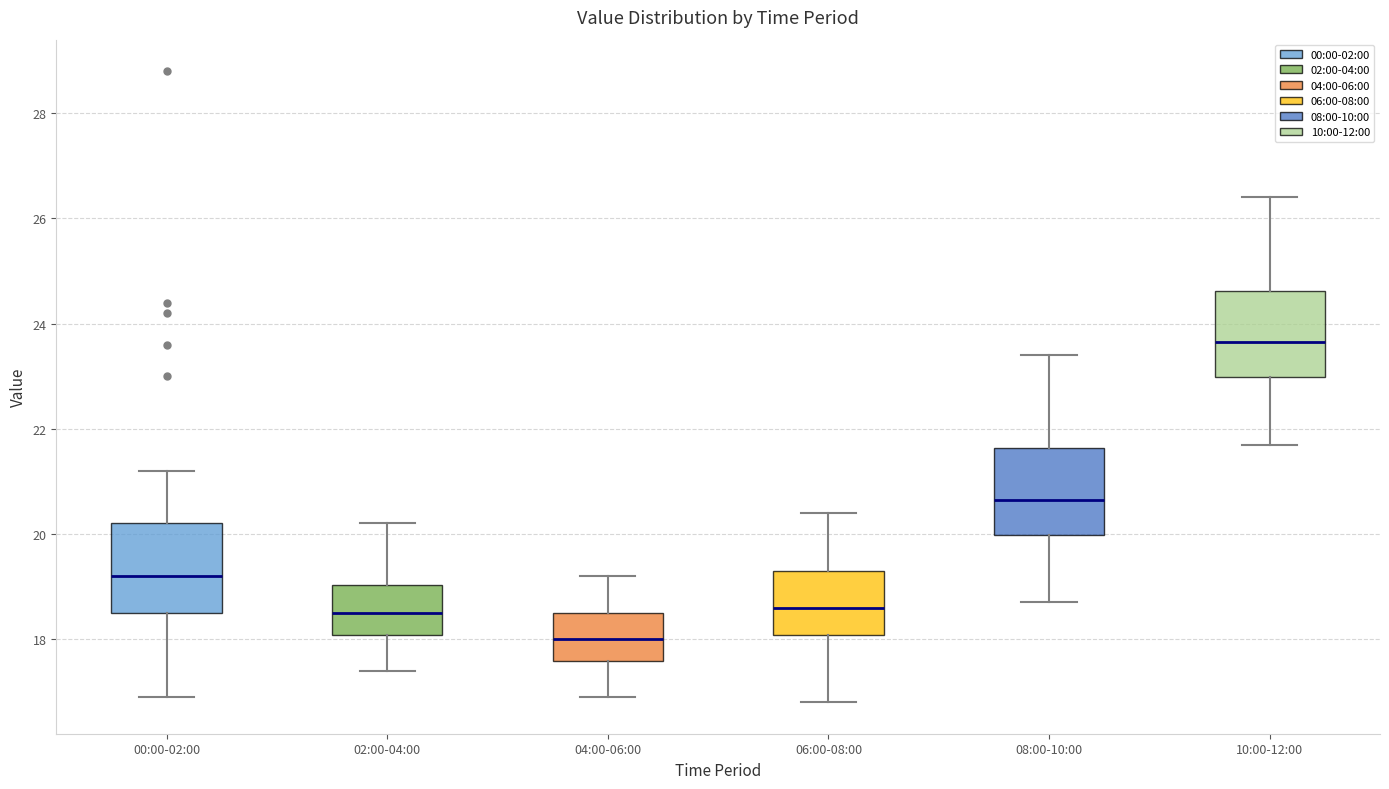

Reading left to right, transcribe this box plot: for each box, give where its median line is, the range the box spans, and where its two whiskers end, as read against the y-axis. The values are not printed on the chart, so give them approximately, as read against the axis.

00:00-02:00: median 19.2, box 18.6 to 20.2, whiskers 17.0 to 21.2
02:00-04:00: median 18.6, box 18.0 to 19.0, whiskers 17.4 to 20.2
04:00-06:00: median 18.0, box 17.6 to 18.6, whiskers 17.0 to 19.2
06:00-08:00: median 18.6, box 18.0 to 19.4, whiskers 16.8 to 20.4
08:00-10:00: median 20.6, box 20.0 to 21.6, whiskers 18.8 to 23.4
10:00-12:00: median 23.6, box 23.0 to 24.6, whiskers 21.8 to 26.4